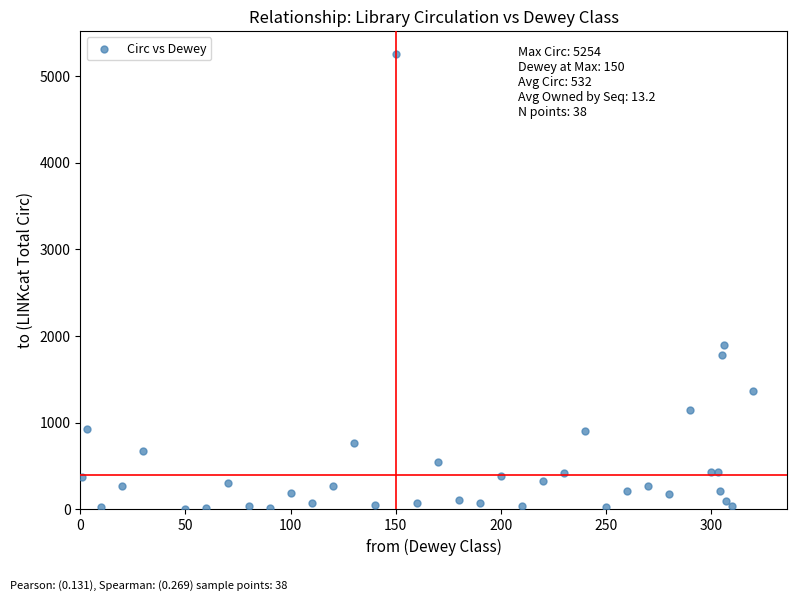

What Y value in the scatter plot is closest to 2629?

1896